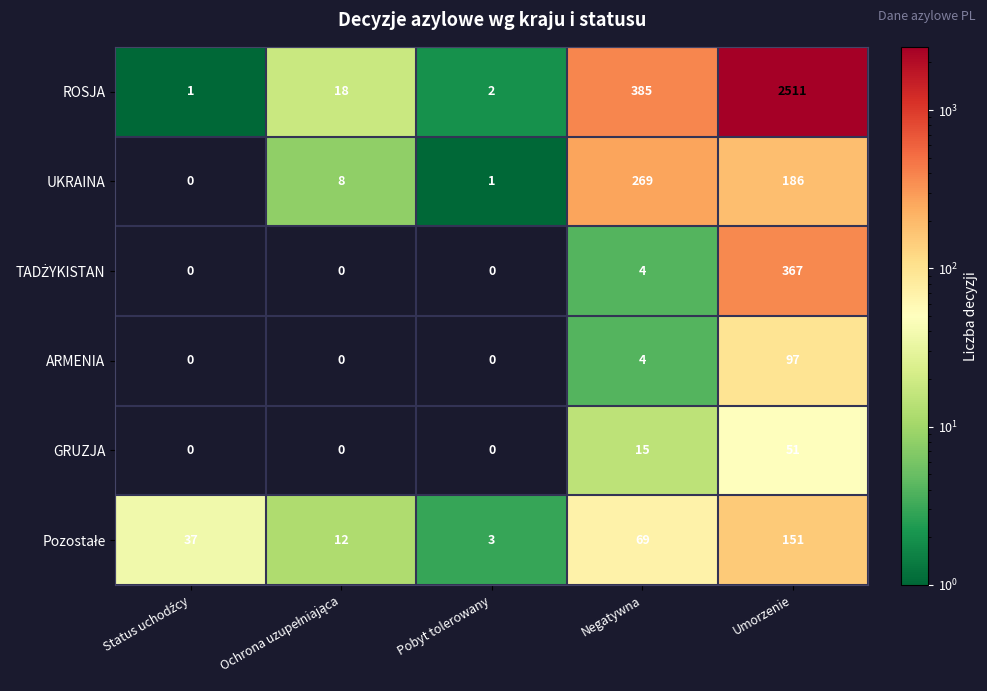

How many values in ARMENIA are above zero?

2